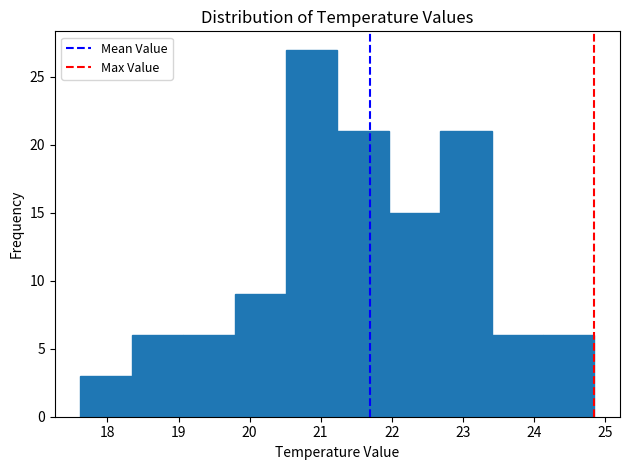

Reading left to right, list every bar in this chart as the range it spans on the x-axis followed by its height. Neither the bar edges nor the heights are printed on the chart, so give them approximately, as read against the axes.

17.6 to 18.3: 3
18.3 to 19.1: 6
19.1 to 19.8: 6
19.8 to 20.5: 9
20.5 to 21.2: 27
21.2 to 22.0: 21
22.0 to 22.7: 15
22.7 to 23.4: 21
23.4 to 24.1: 6
24.1 to 24.9: 6